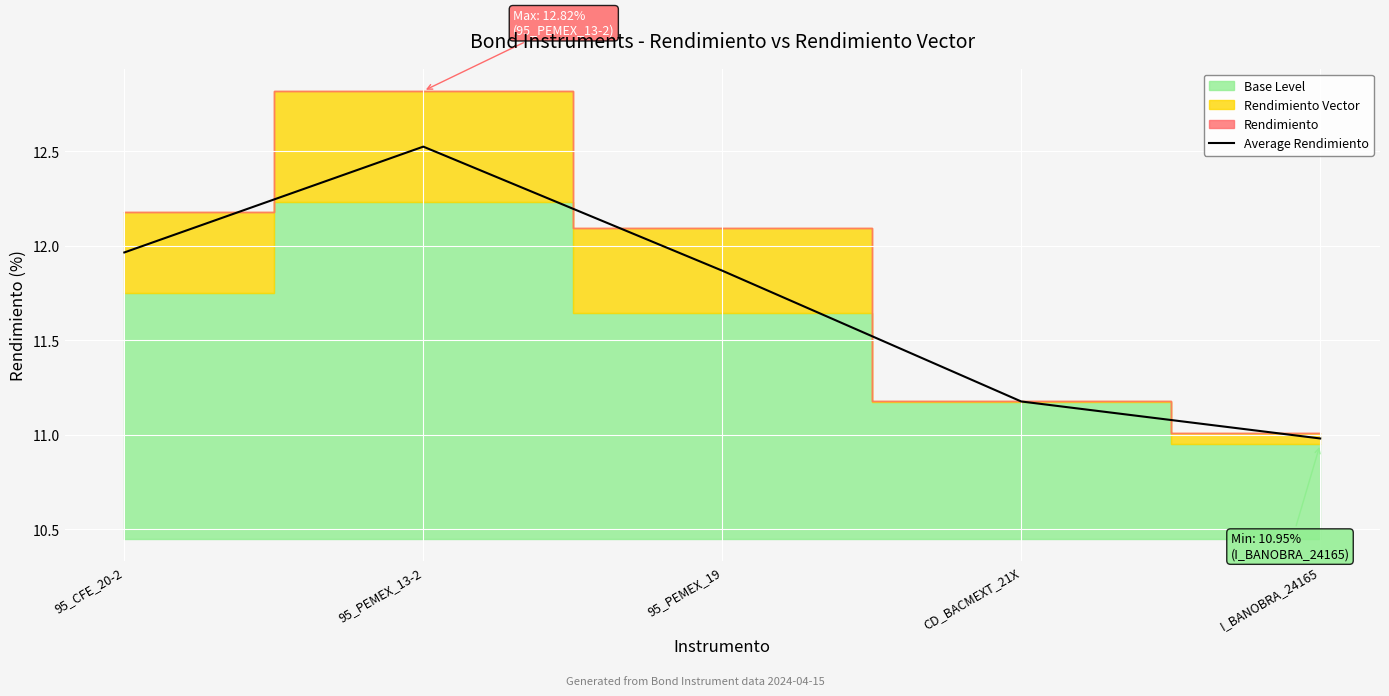

Which category has the highest value across all series?

95_PEMEX_13-2